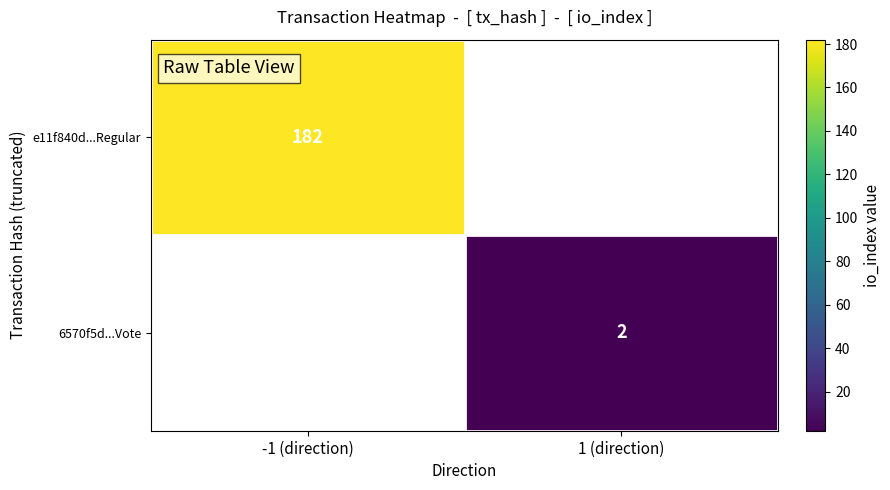

True or false: 6570f5d...Vote has a value of 1 at 1 (direction).

False